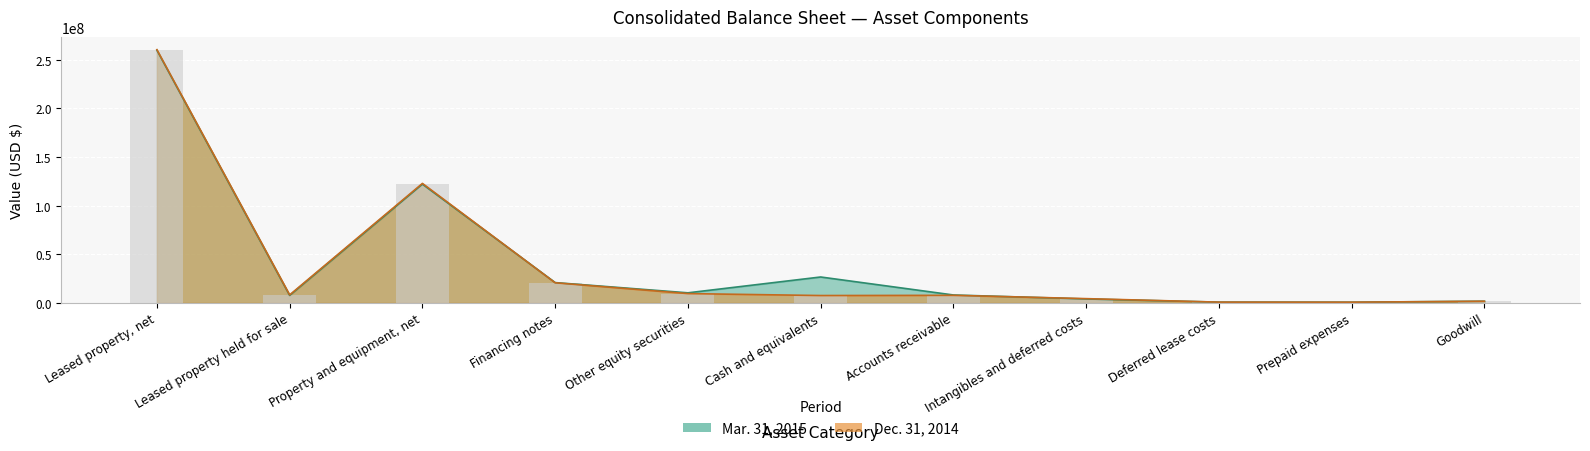

How many values in the Mar. 31, 2015 series exceed 8145544?

5